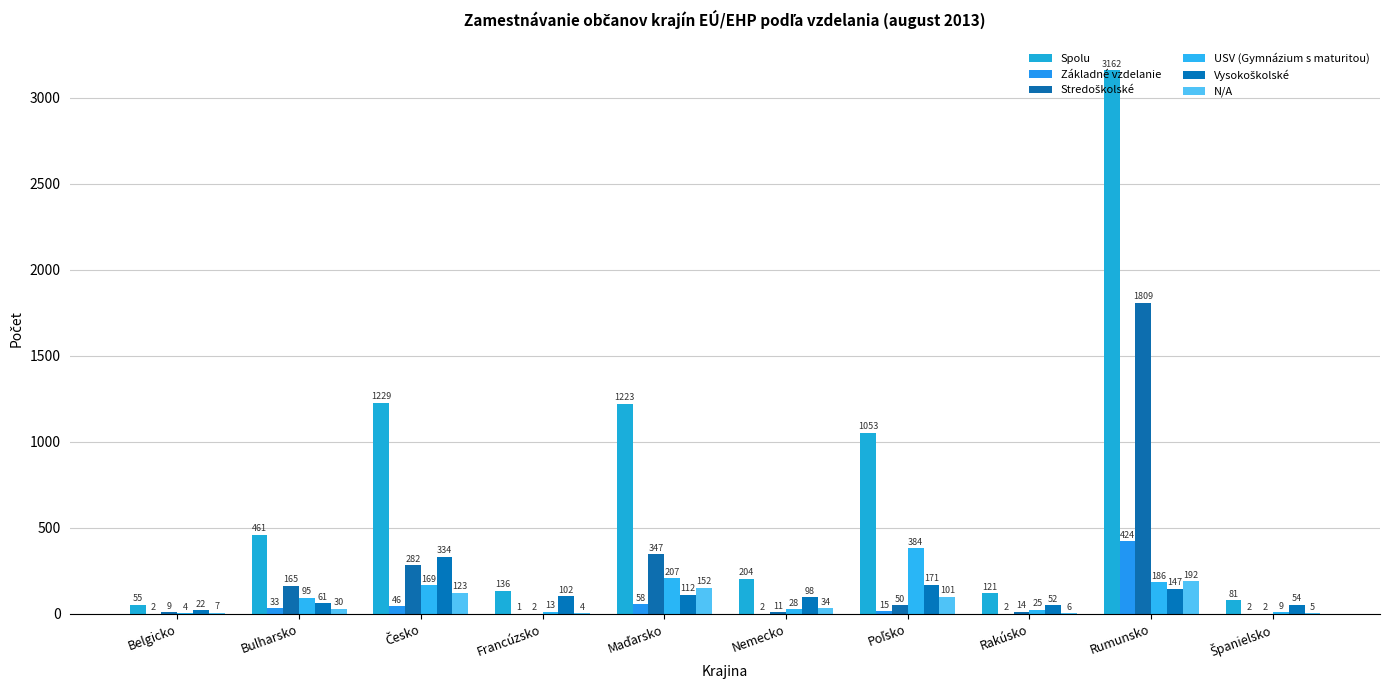

Is it true that N/A equals 94 at Rumunsko?

False